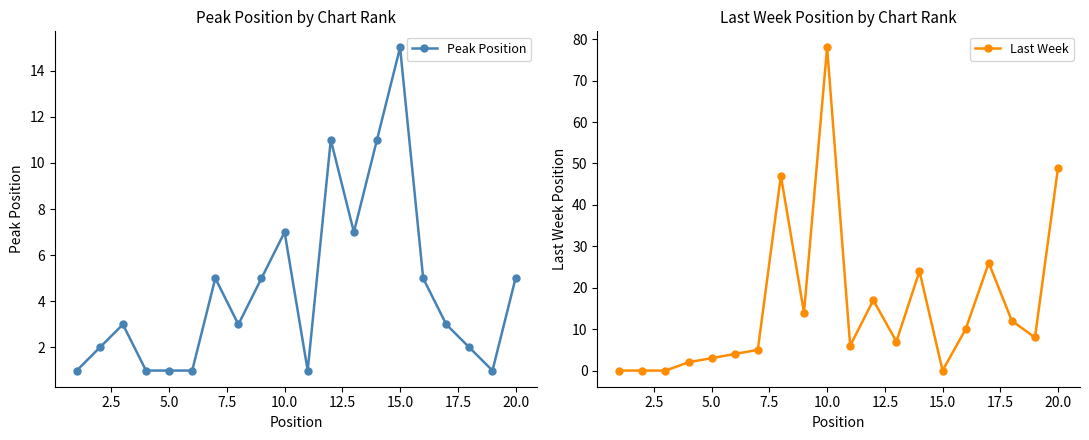

At how many categories does at least one series exceed 45?

3